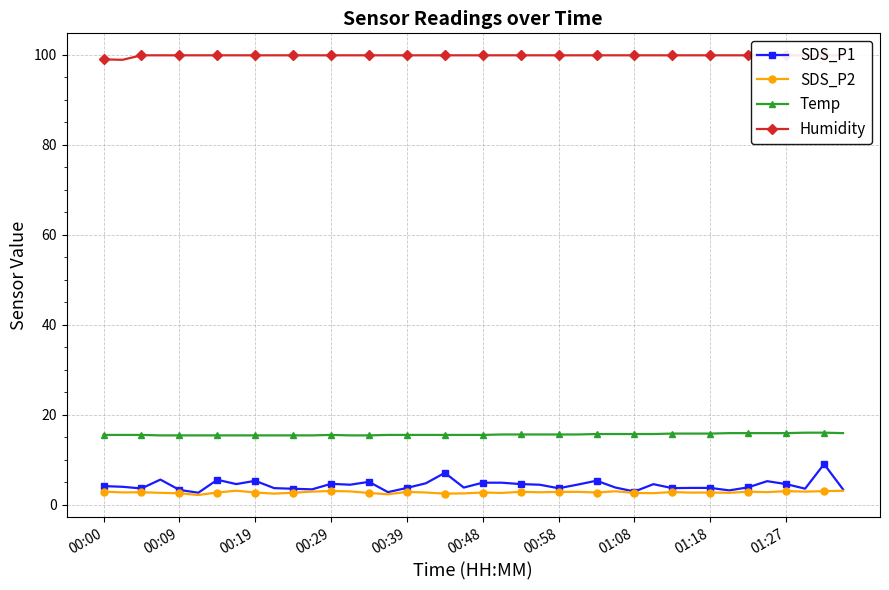

Is it true that Temp equals 15.4 at 13?

True